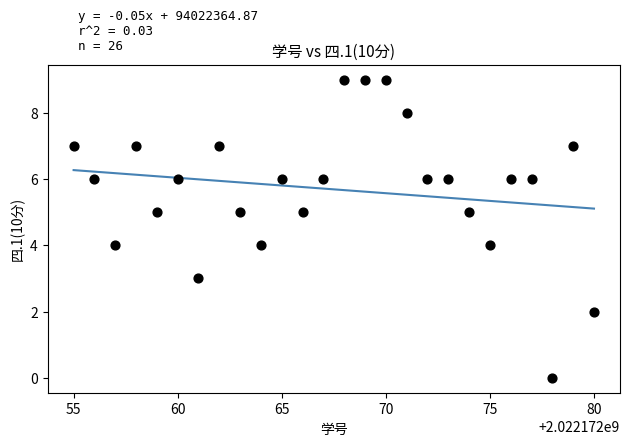

What is the range of Y values (max minus min)?

9